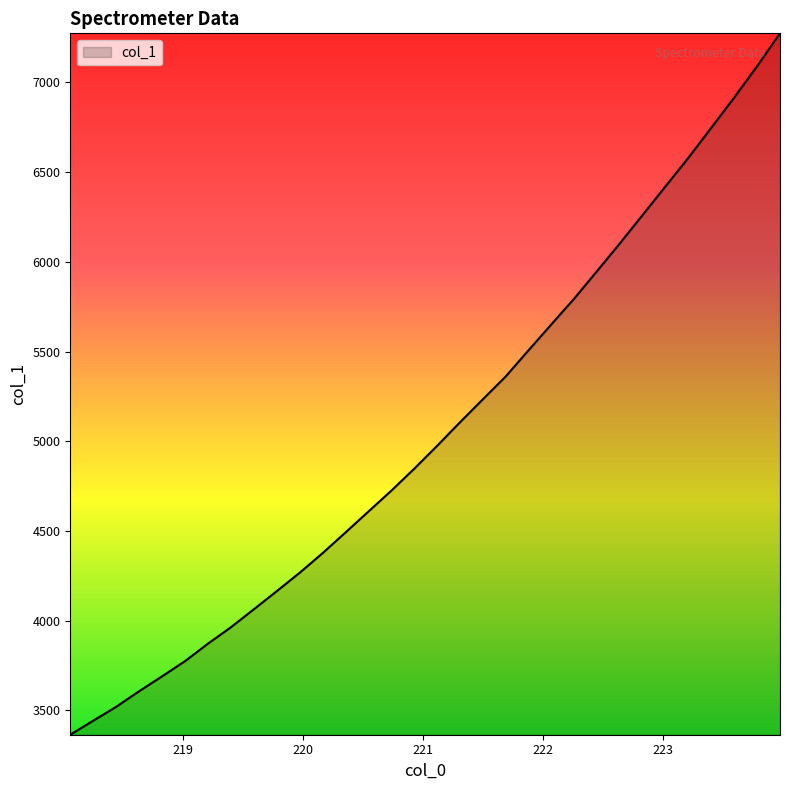

What is the difference between the maximum and minimum values?

3909.2